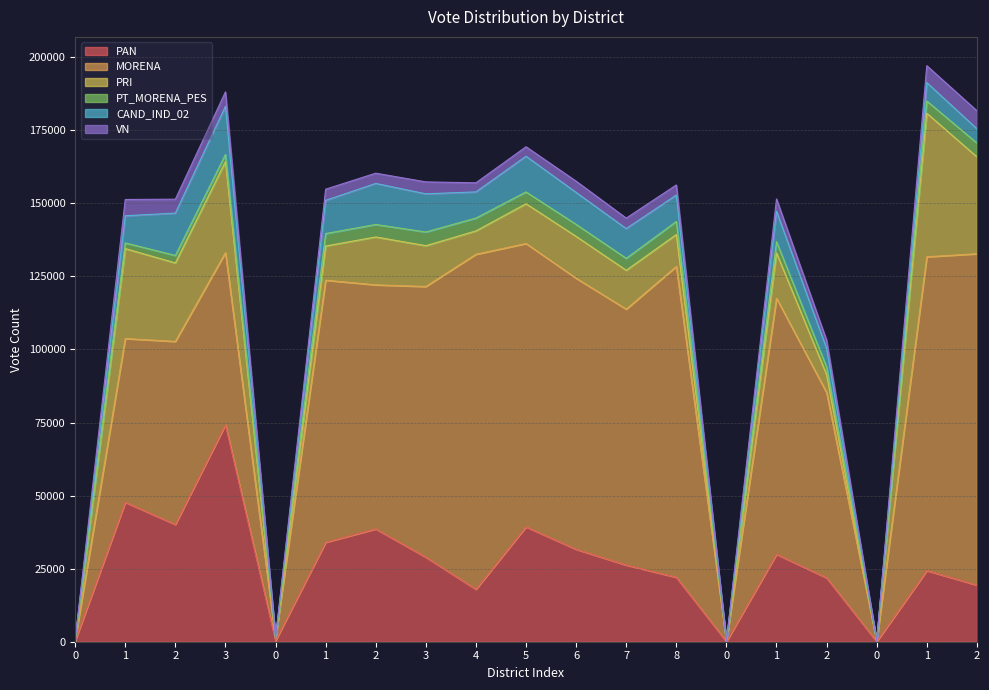

Between which two adjacent categories do PRI and PAN first intersect?

0 and 1